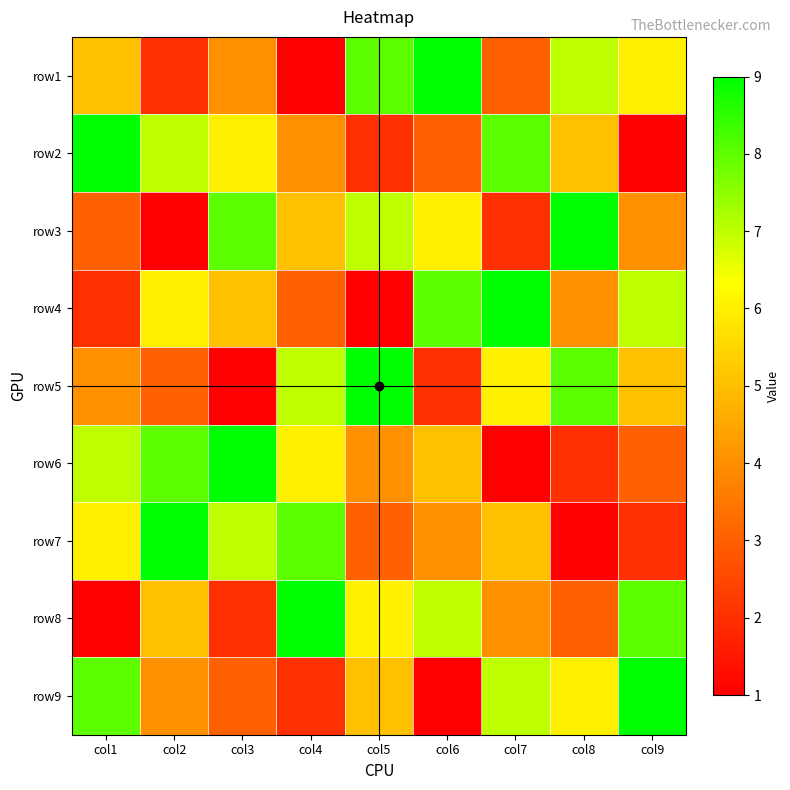

Reading right to left, what are all the values shown in this chart?

row1: col9=6	col8=7	col7=3	col6=9	col5=8	col4=1	col3=4	col2=2	col1=5
row2: col9=1	col8=5	col7=8	col6=3	col5=2	col4=4	col3=6	col2=7	col1=9
row3: col9=4	col8=9	col7=2	col6=6	col5=7	col4=5	col3=8	col2=1	col1=3
row4: col9=7	col8=4	col7=9	col6=8	col5=1	col4=3	col3=5	col2=6	col1=2
row5: col9=5	col8=8	col7=6	col6=2	col5=9	col4=7	col3=1	col2=3	col1=4
row6: col9=3	col8=2	col7=1	col6=5	col5=4	col4=6	col3=9	col2=8	col1=7
row7: col9=2	col8=1	col7=5	col6=4	col5=3	col4=8	col3=7	col2=9	col1=6
row8: col9=8	col8=3	col7=4	col6=7	col5=6	col4=9	col3=2	col2=5	col1=1
row9: col9=9	col8=6	col7=7	col6=1	col5=5	col4=2	col3=3	col2=4	col1=8